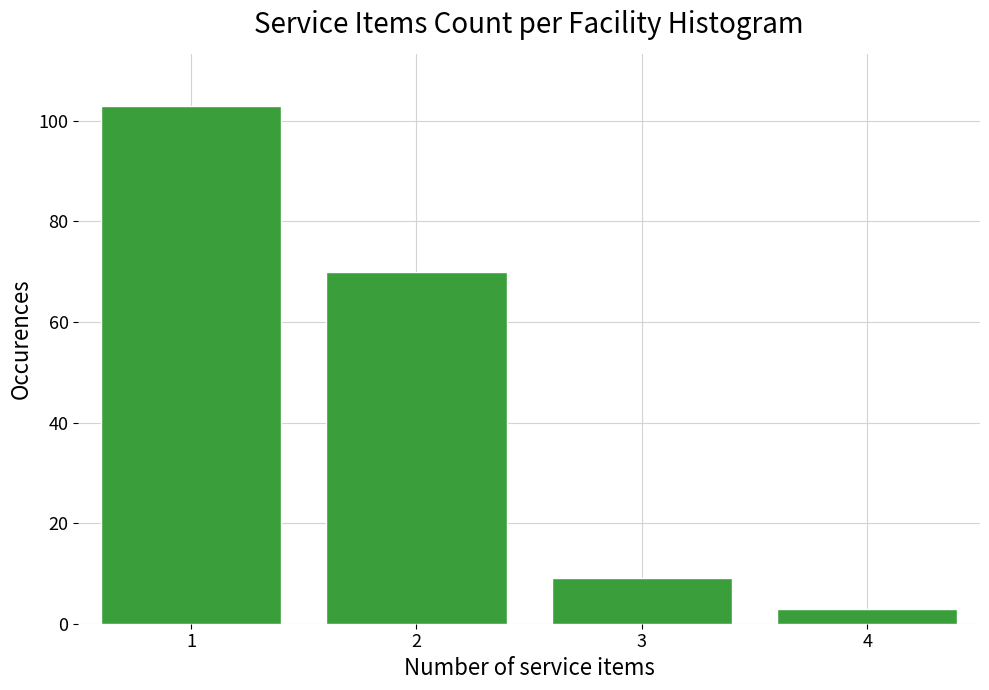

Reading left to right, transcribe all the data shown in this chart.

103	70	9	3